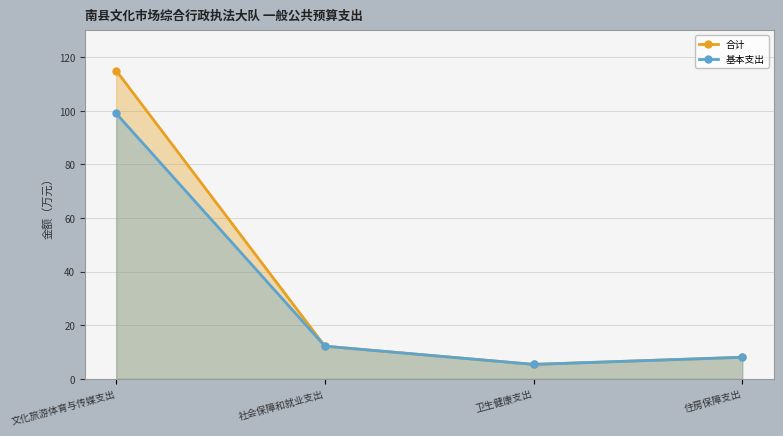

True or false: 基本支出 and 合计 cross at least once.

False